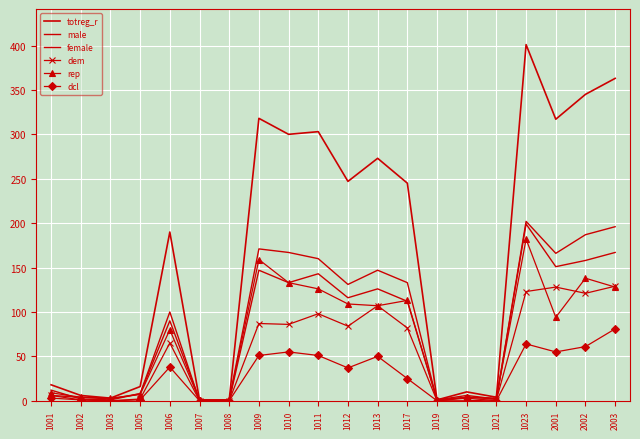

What is the average value of the rep series?

70